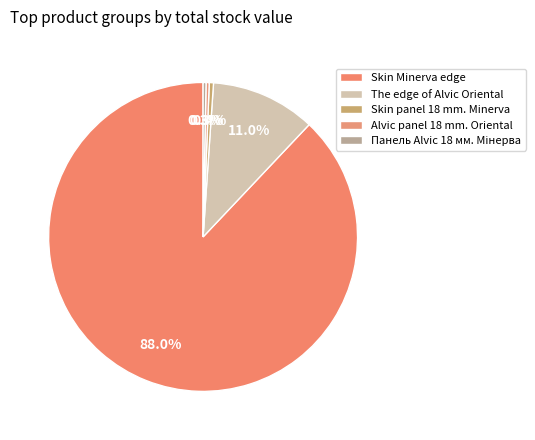

To the nearest percent, what is the difference between the Skin Minerva edge and The edge of Alvic Oriental slice percentages?

77%